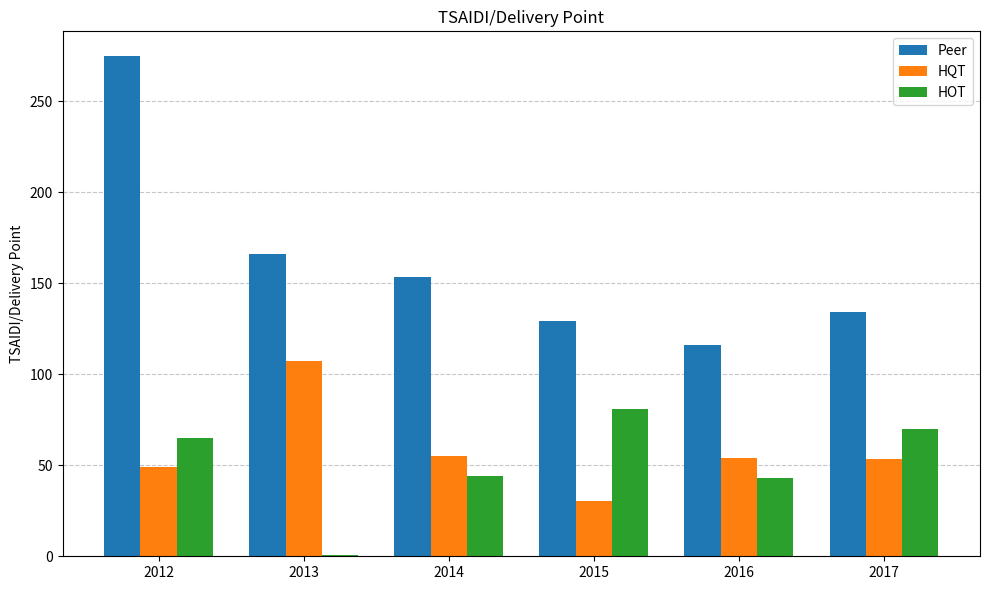

The value of HOT at 2014 is 43.9. True or false?

True